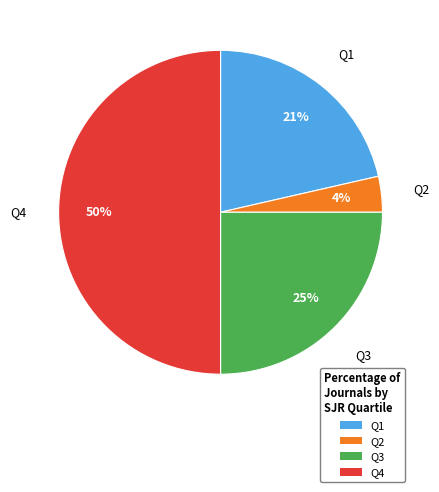

Which slice is the largest?

Q4